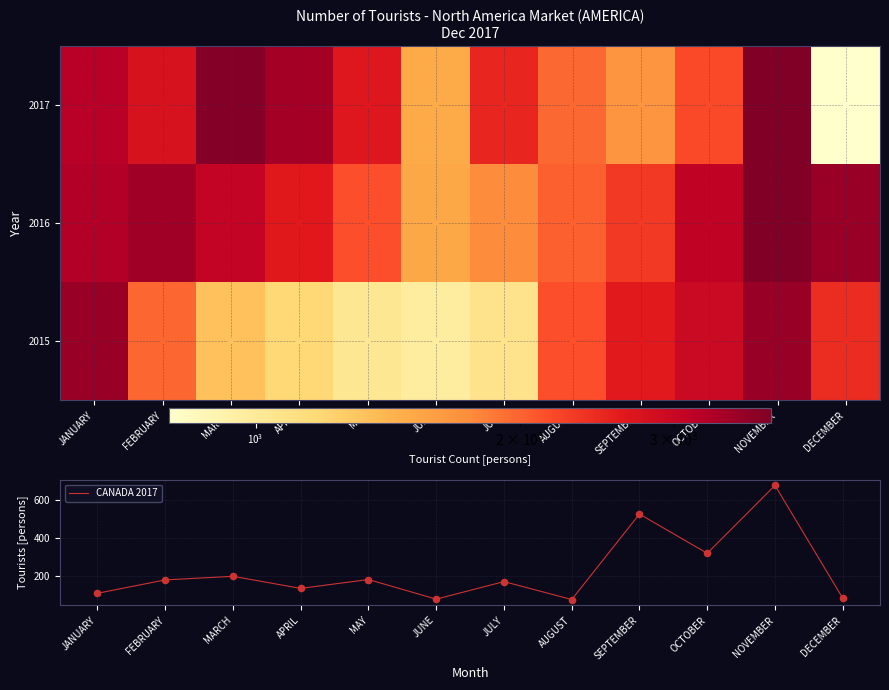

Is it true that CANADA 2017 equals 169 at JULY?

True